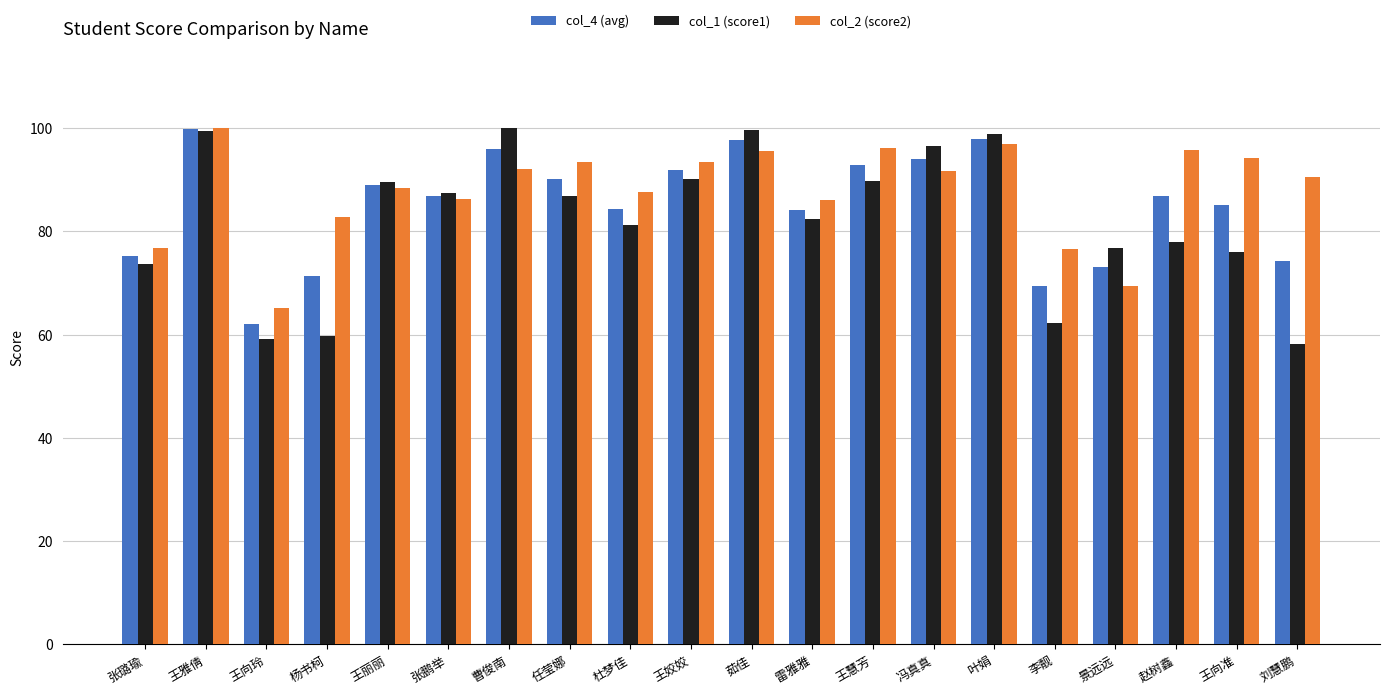

Is it true that col_4 (avg) equals 75.3 at 张璐瑜?

True